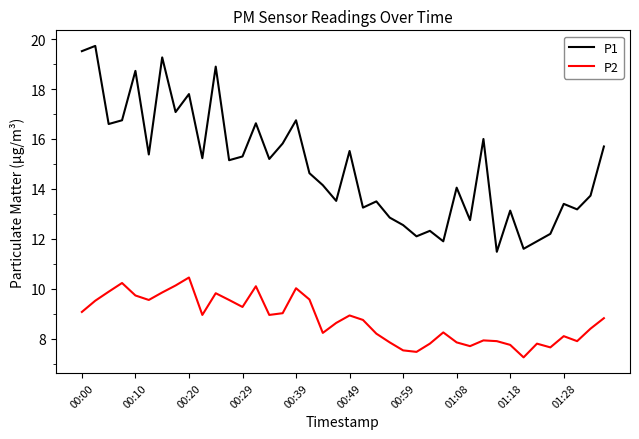

True or false: P2 and P1 intersect in this chart.

False